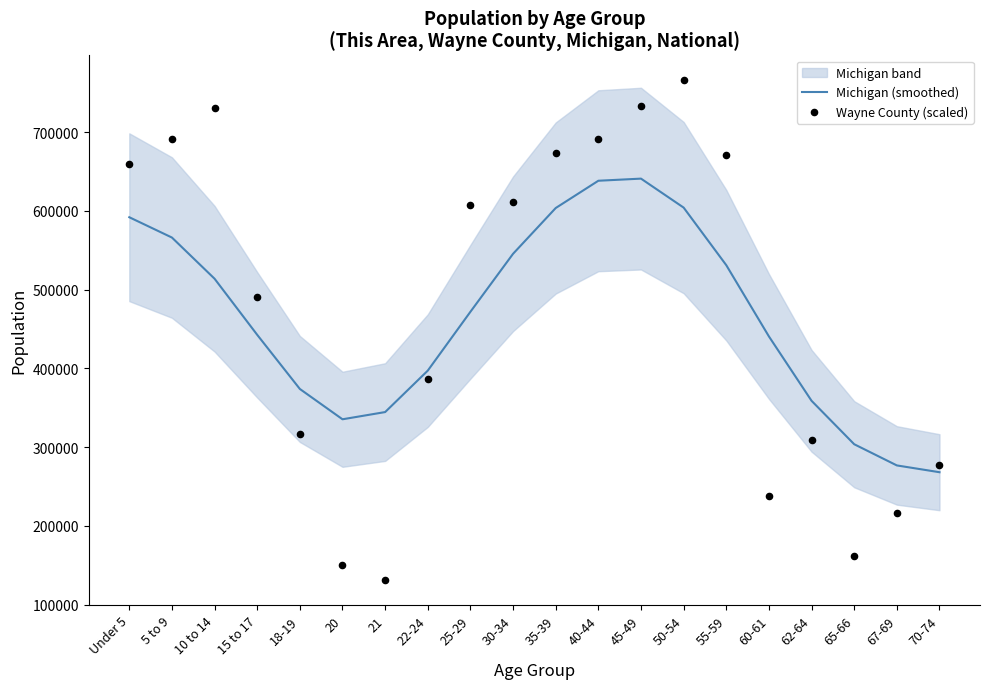

At which category is the sum across all series the highest?

45-49